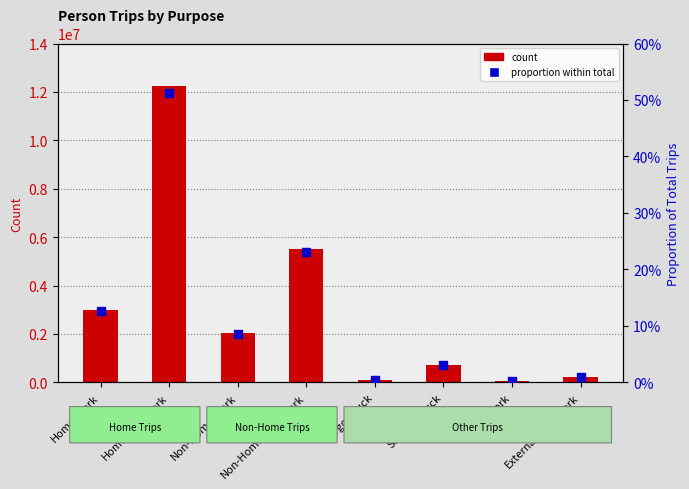

Which series has the largest total across all categories?

count